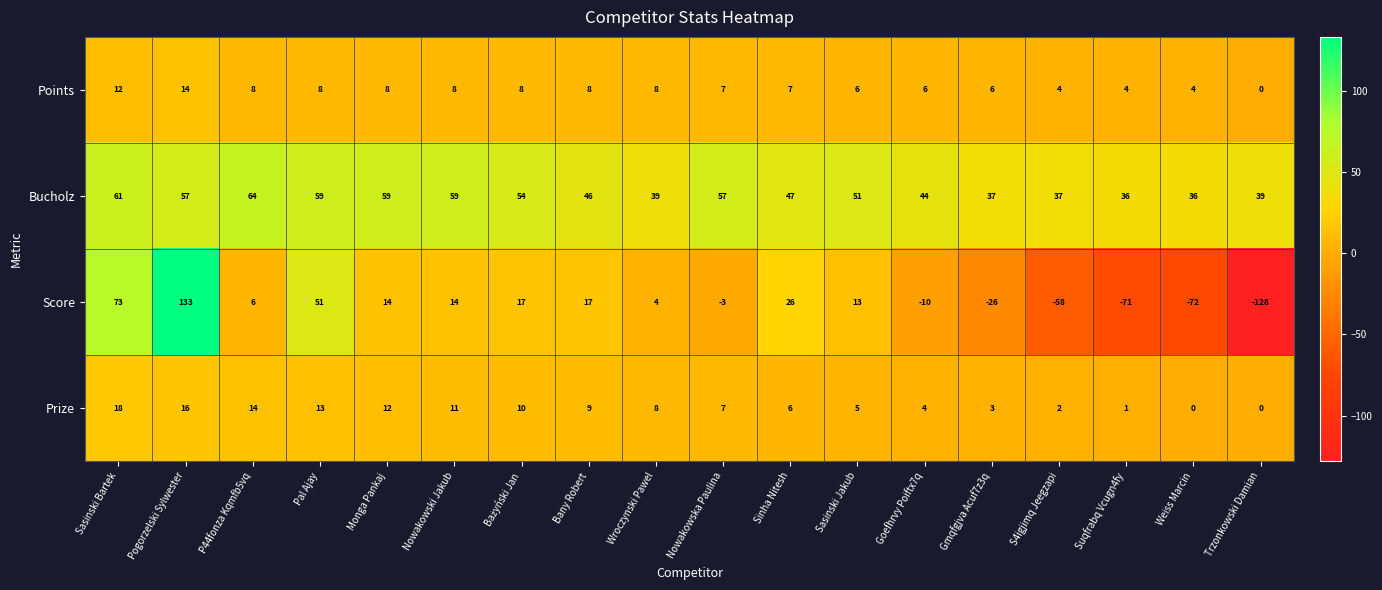

The value of Score at Weiss Marcin is -72. True or false?

True